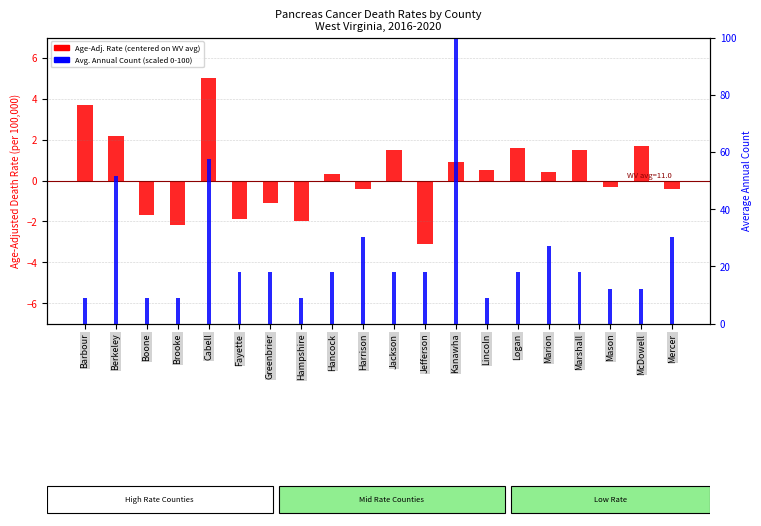

What is the average value of the Age-Adj. Rate (centered) series?

0.3